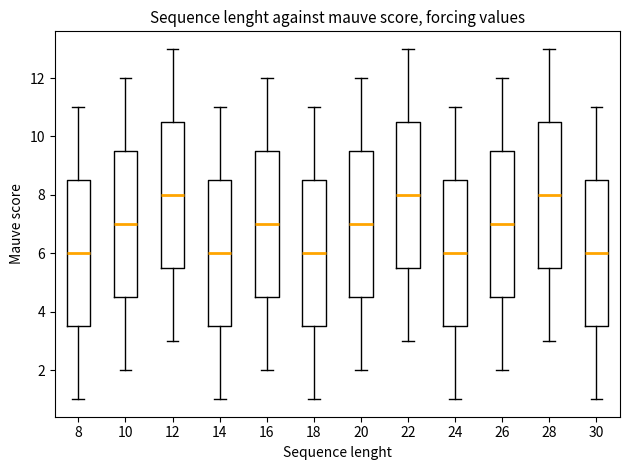

Reading left to right, transcribe this box plot: for each box, give where its median line is, the range the box spans, and where its two whiskers end, as read against the y-axis. The values are not printed on the chart, so give them approximately, as read against the axis.

8: median 6.0, box 3.6 to 8.6, whiskers 1.0 to 11.0
10: median 7.0, box 4.6 to 9.6, whiskers 2.0 to 12.0
12: median 8.0, box 5.6 to 10.6, whiskers 3.0 to 13.0
14: median 6.0, box 3.6 to 8.6, whiskers 1.0 to 11.0
16: median 7.0, box 4.6 to 9.6, whiskers 2.0 to 12.0
18: median 6.0, box 3.6 to 8.6, whiskers 1.0 to 11.0
20: median 7.0, box 4.6 to 9.6, whiskers 2.0 to 12.0
22: median 8.0, box 5.6 to 10.6, whiskers 3.0 to 13.0
24: median 6.0, box 3.6 to 8.6, whiskers 1.0 to 11.0
26: median 7.0, box 4.6 to 9.6, whiskers 2.0 to 12.0
28: median 8.0, box 5.6 to 10.6, whiskers 3.0 to 13.0
30: median 6.0, box 3.6 to 8.6, whiskers 1.0 to 11.0